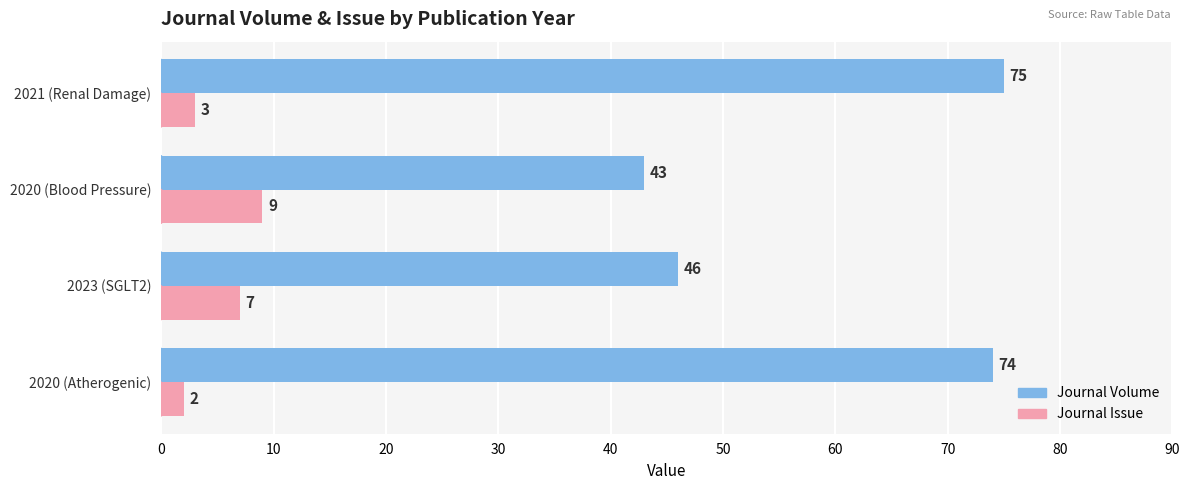

What is the difference between the maximum and second lowest values in the Journal Issue series?

6